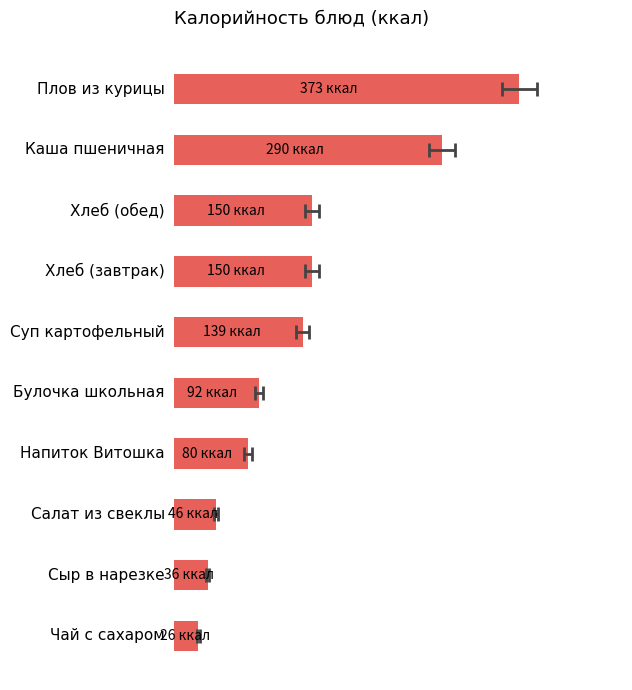

How many data points are less than 139?

5